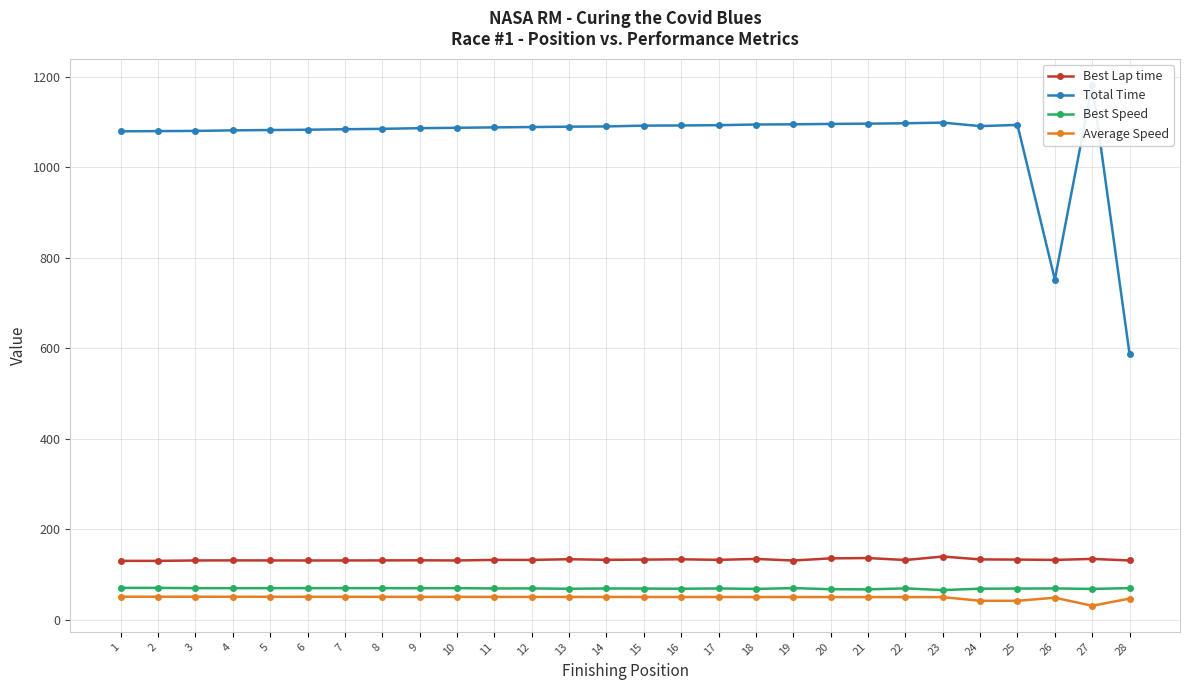

True or false: Best Lap time has more than 1 points higher than both neighbors.

True